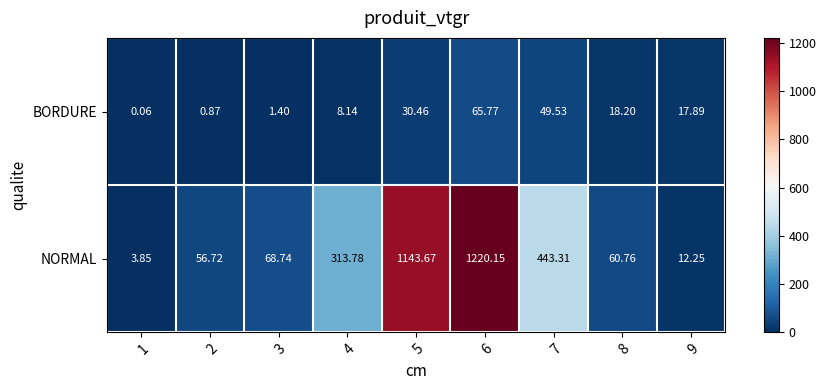

List the series in order of their overall mean, lowest first.

BORDURE, NORMAL